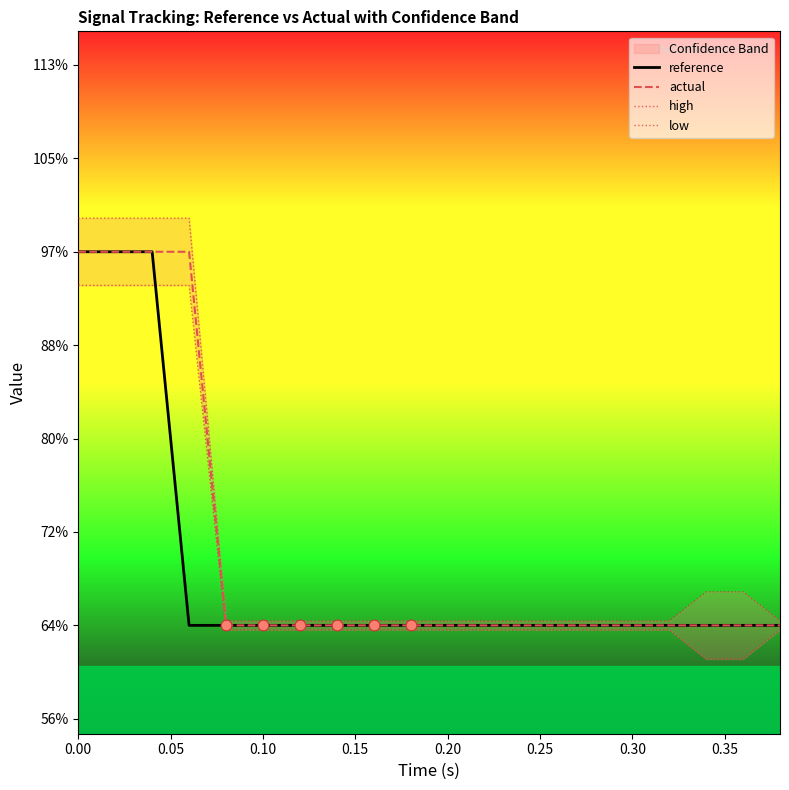

At how many categories does at least one series exceed 2?

20